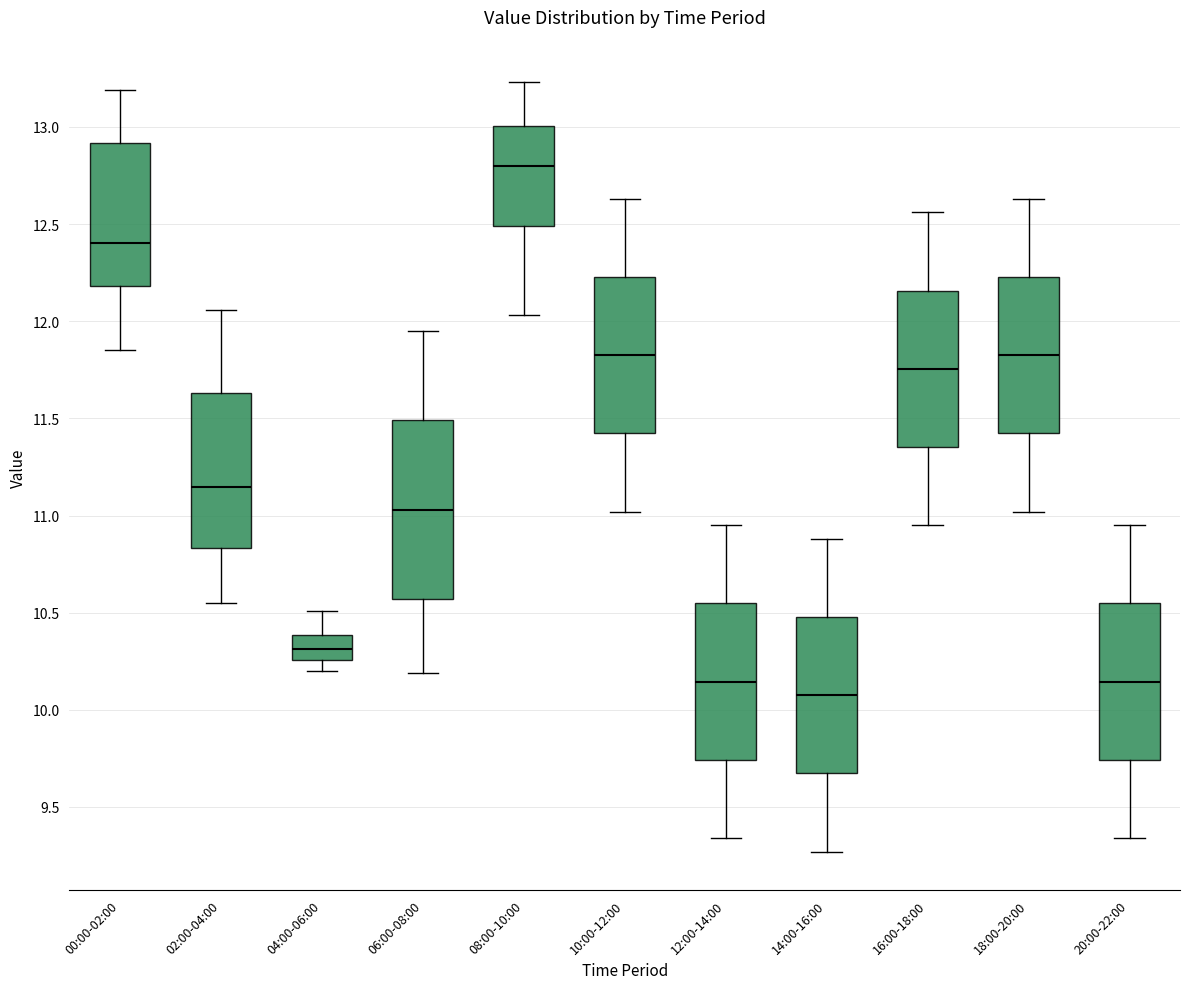

Reading left to right, read every box against the y-axis: the position of its median line, the range the box covers, and the ends of its whiskers. The values are not printed on the chart, so give them approximately, as read against the axis.

00:00-02:00: median 12.40, box 12.20 to 12.90, whiskers 11.85 to 13.20
02:00-04:00: median 11.15, box 10.85 to 11.65, whiskers 10.55 to 12.05
04:00-06:00: median 10.30, box 10.25 to 10.40, whiskers 10.20 to 10.50
06:00-08:00: median 11.05, box 10.55 to 11.50, whiskers 10.20 to 11.95
08:00-10:00: median 12.80, box 12.50 to 13.00, whiskers 12.05 to 13.25
10:00-12:00: median 11.85, box 11.40 to 12.25, whiskers 11.00 to 12.65
12:00-14:00: median 10.15, box 9.75 to 10.55, whiskers 9.35 to 10.95
14:00-16:00: median 10.10, box 9.65 to 10.50, whiskers 9.25 to 10.90
16:00-18:00: median 11.75, box 11.35 to 12.15, whiskers 10.95 to 12.55
18:00-20:00: median 11.85, box 11.40 to 12.25, whiskers 11.00 to 12.65
20:00-22:00: median 10.15, box 9.75 to 10.55, whiskers 9.35 to 10.95